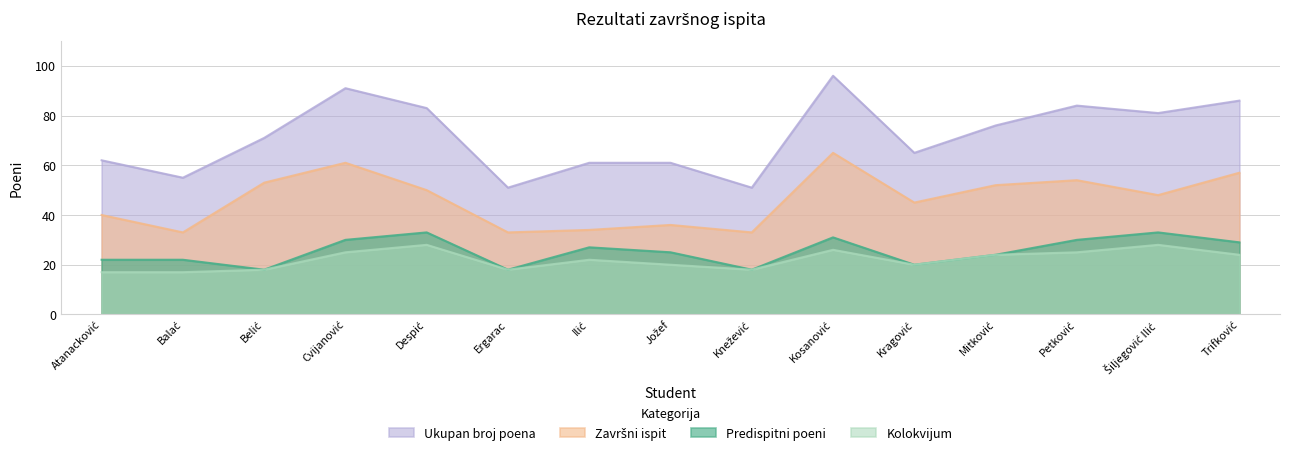

Rank the series at Cvijanović from lowest to highest value.

Kolokvijum, Predispitni poeni, Završni ispit, Ukupan broj poena